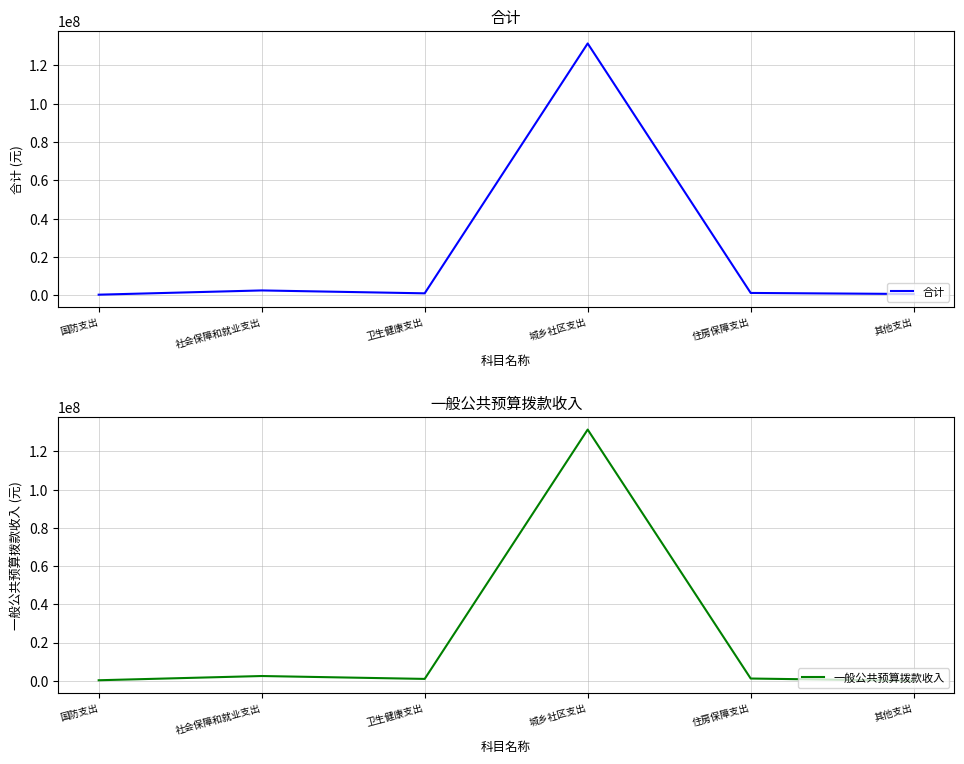

Which series has the largest total across all categories?

合计